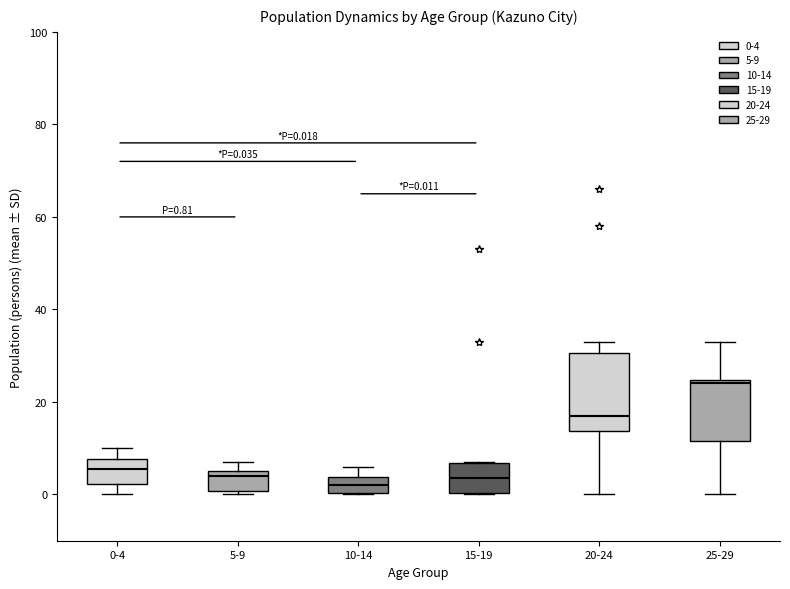

Comparing the boxes themselves (not the whiskers), which one is the tallest?

20-24